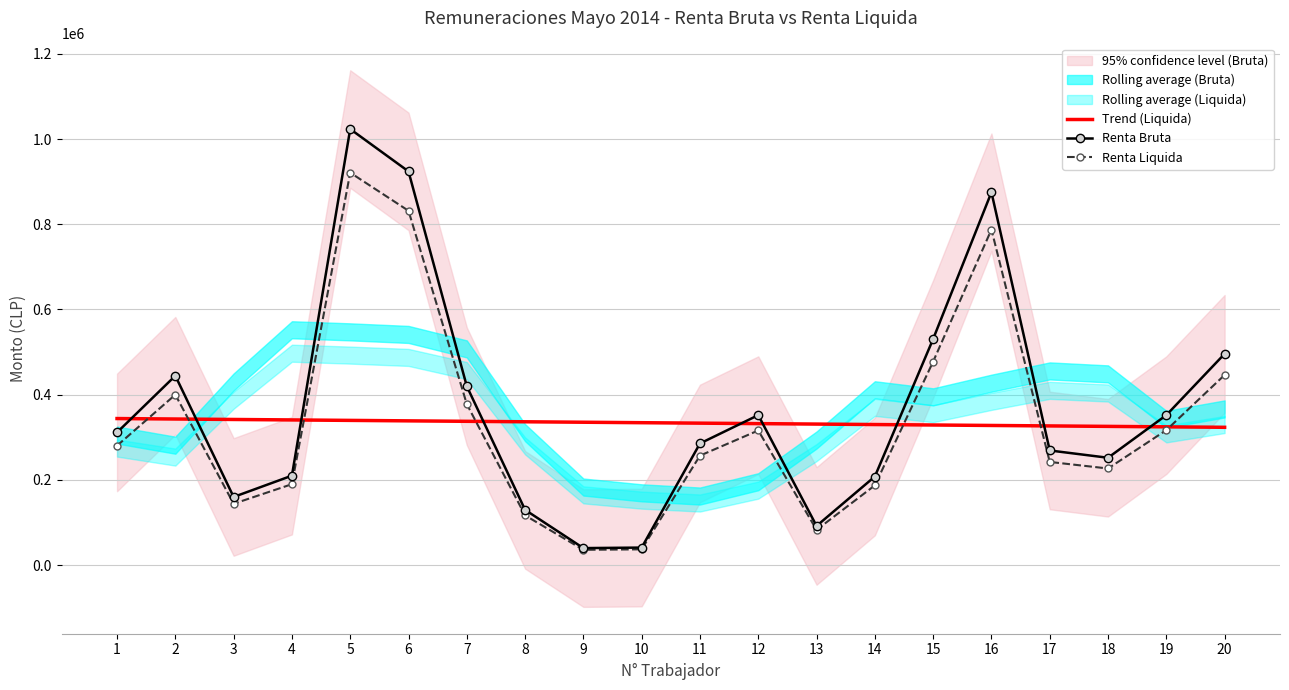

What is the maximum value shown in the chart?

1023378.0